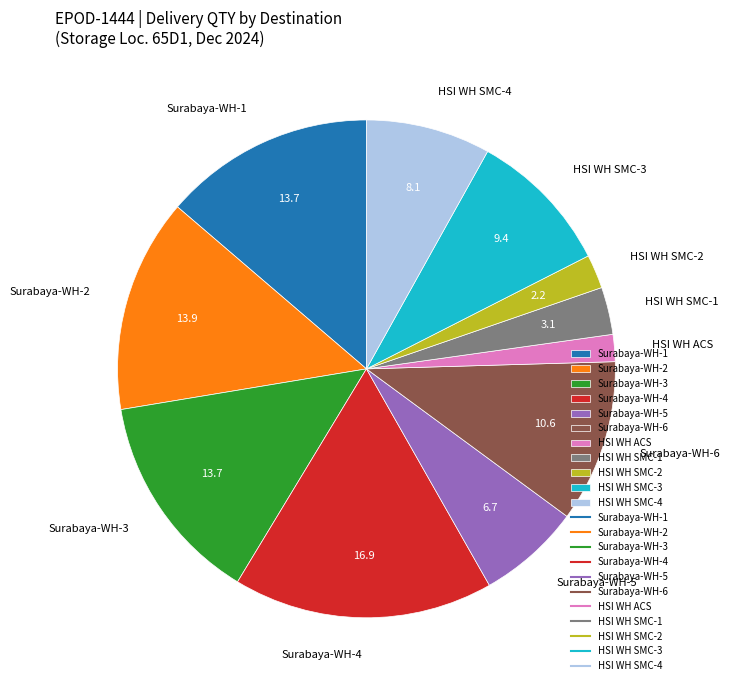

Which has a higher value, HSI WH SMC-4 or Surabaya-WH-1?

Surabaya-WH-1